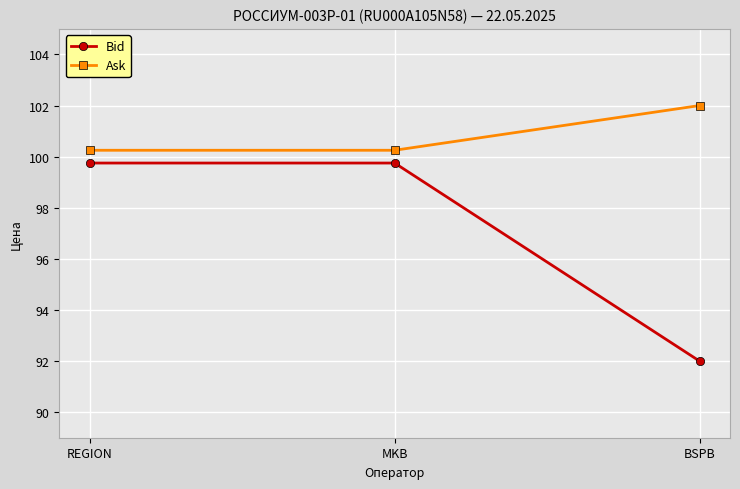

At which category does the chart reach its peak across all series?

BSPB